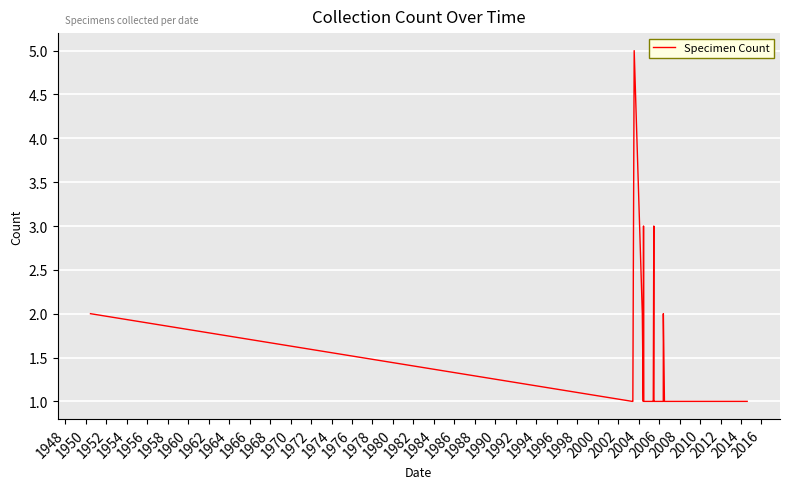

How many lines are shown in the chart?

1